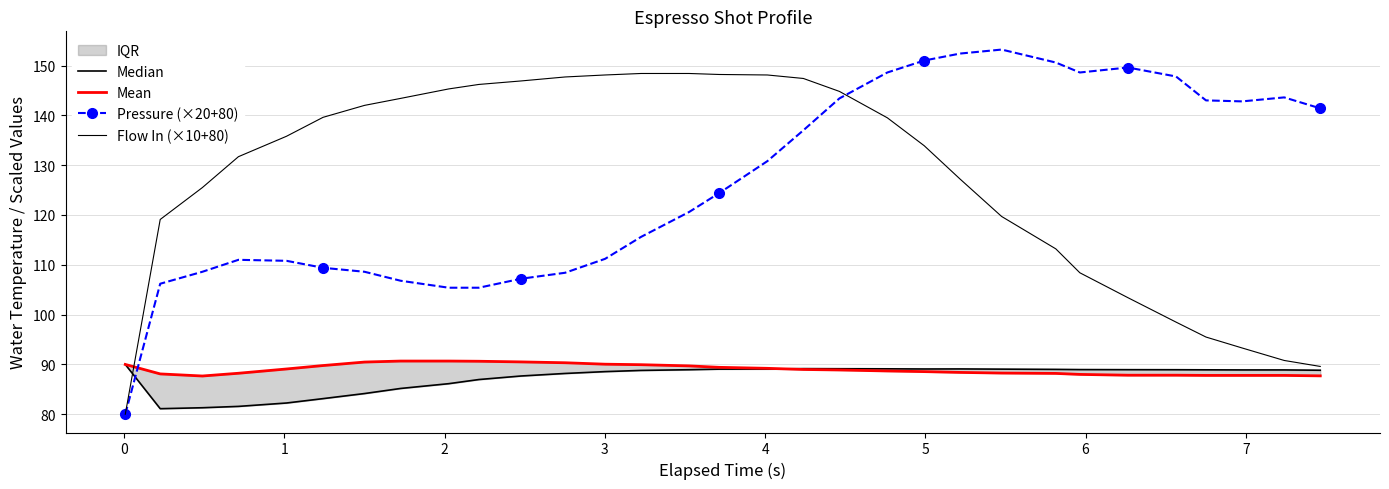

Is this an area chart (filled region under the line)?

No